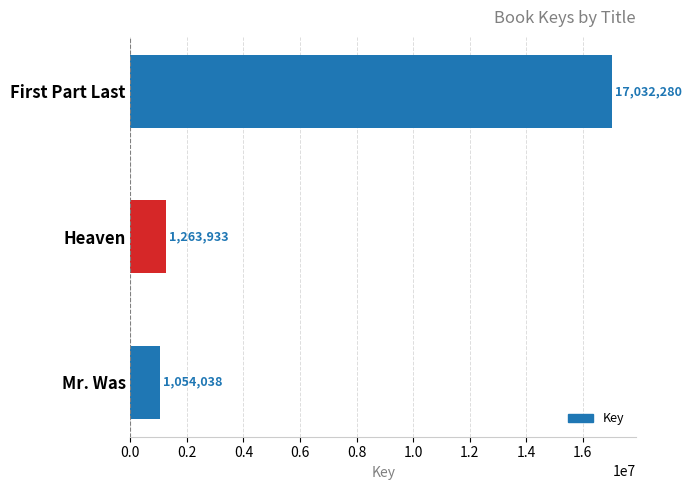

Which has a higher value, Mr. Was or Heaven?

Heaven